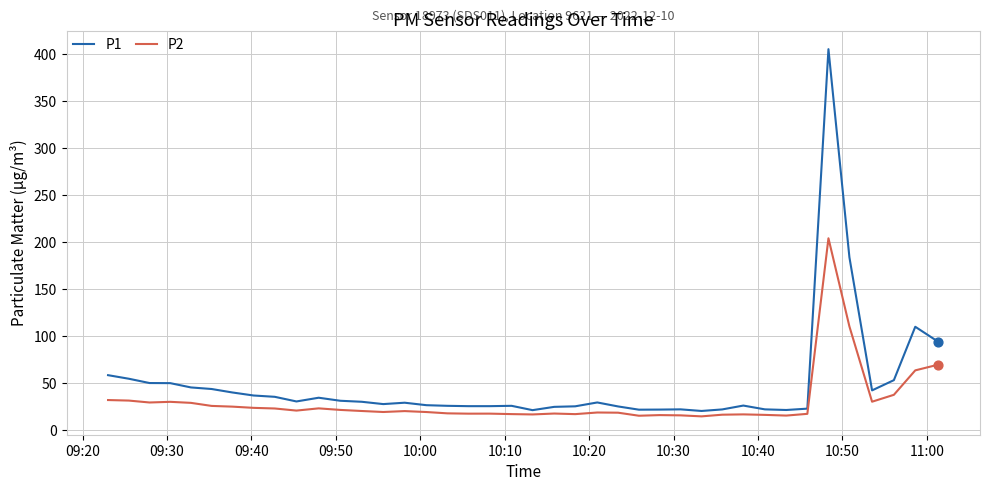

Which series has the largest total across all categories?

P1